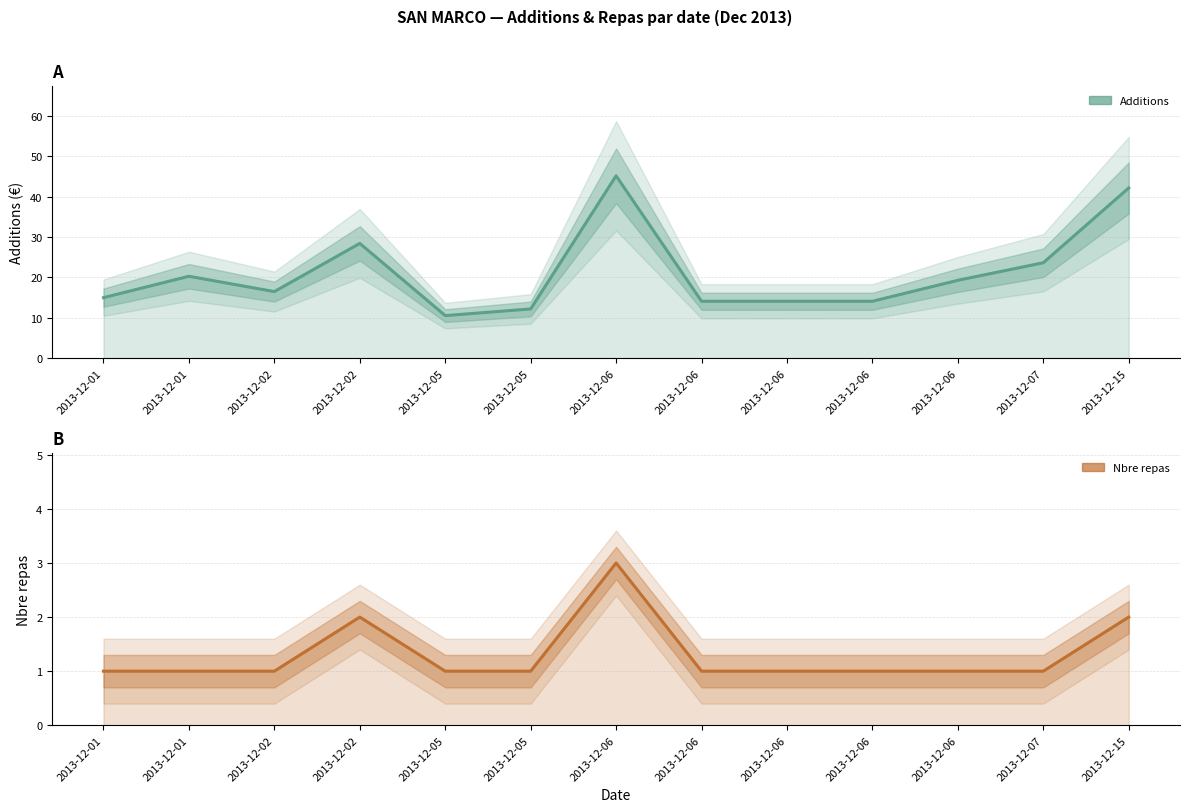

Reading right to left, list all the values displayed in this chart.

Additions (estimate): 42.2	23.6	19.3	14.1	14.1	14.1	45.2	12.2	10.6	28.4	16.5	20.3	15.0
Nbre repas (estimate): 2.0	1.0	1.0	1.0	1.0	1.0	3.0	1.0	1.0	2.0	1.0	1.0	1.0